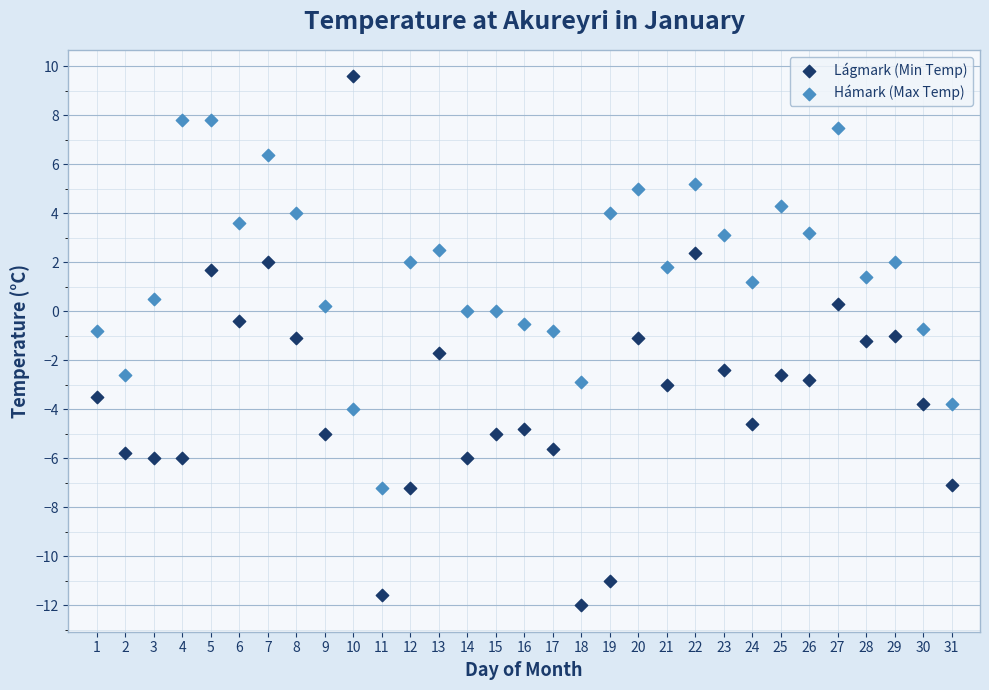

Which series has the largest Y range (max minus min)?

Lágmark (Min Temp)